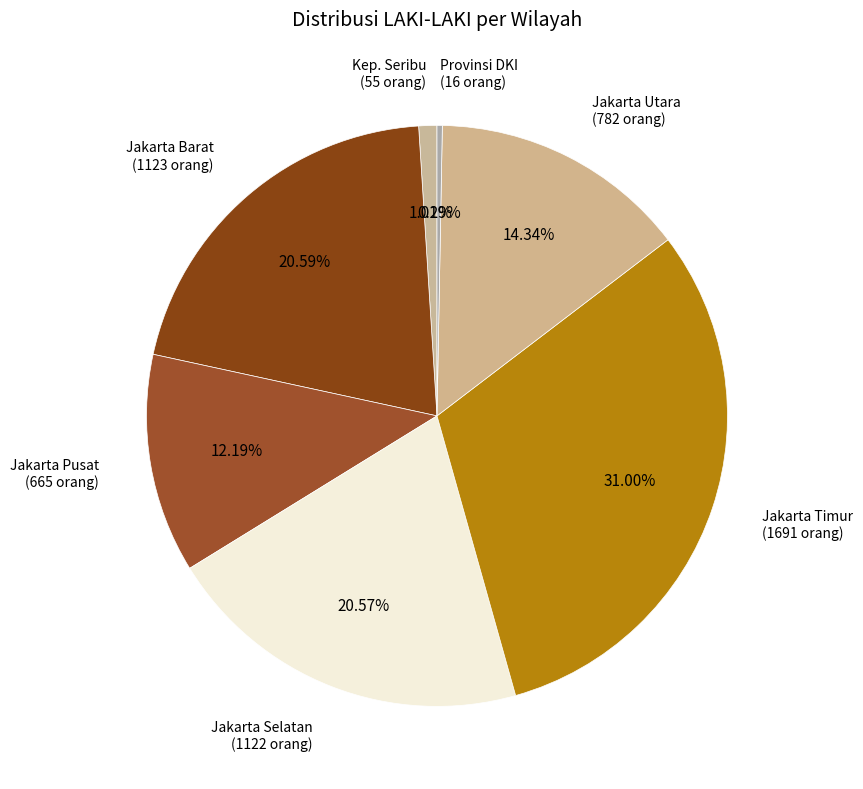

Is Jakarta Pusat (665 orang) the majority of the pie?

No